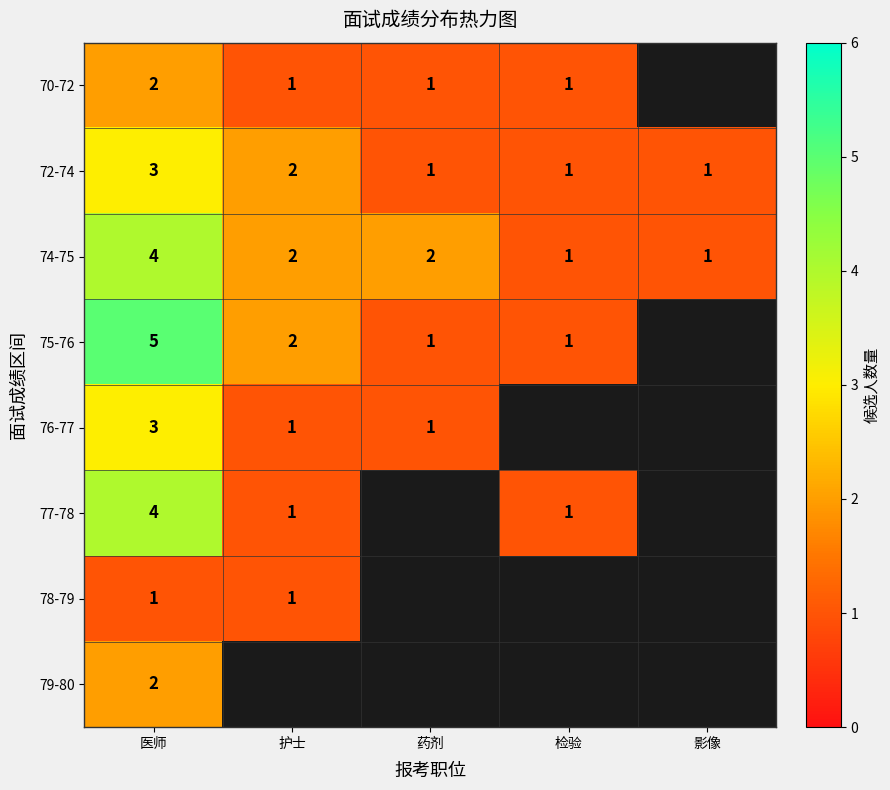

What is the sum of the 76-77 values at 医师 and 护士?

4